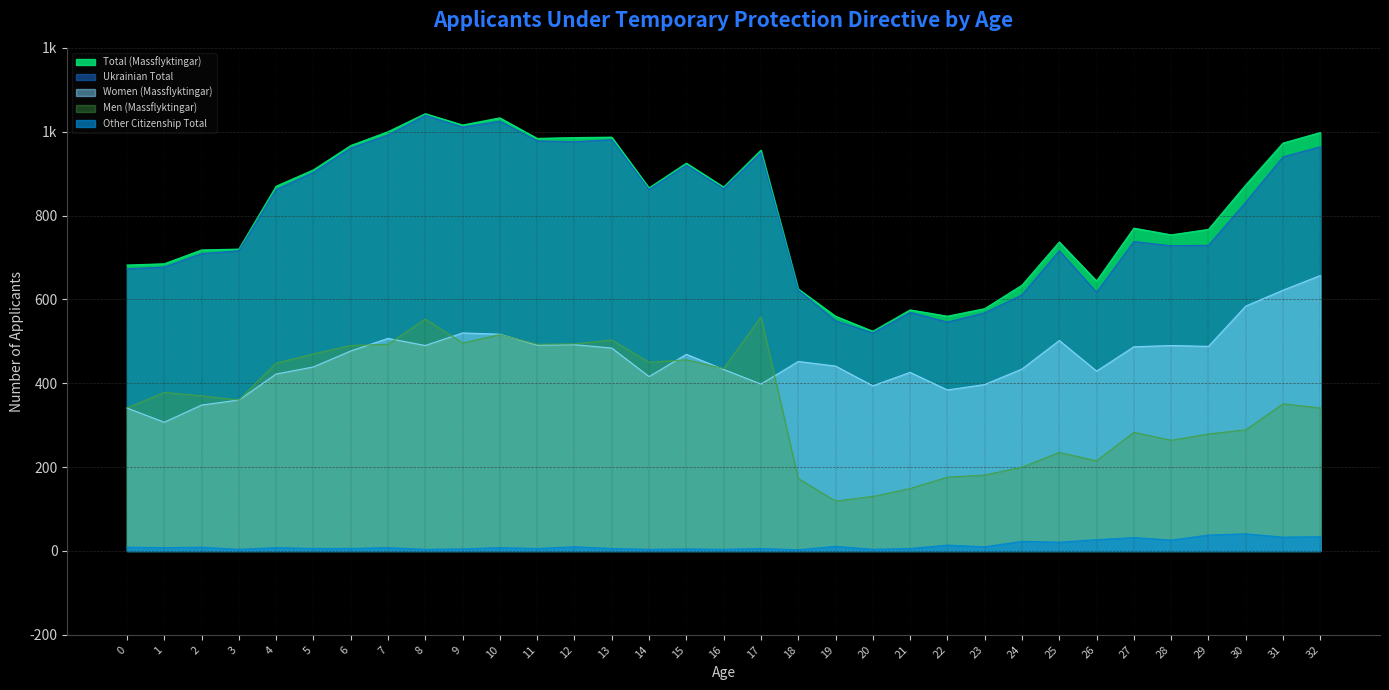

How many distinct data groups are displayed?

5